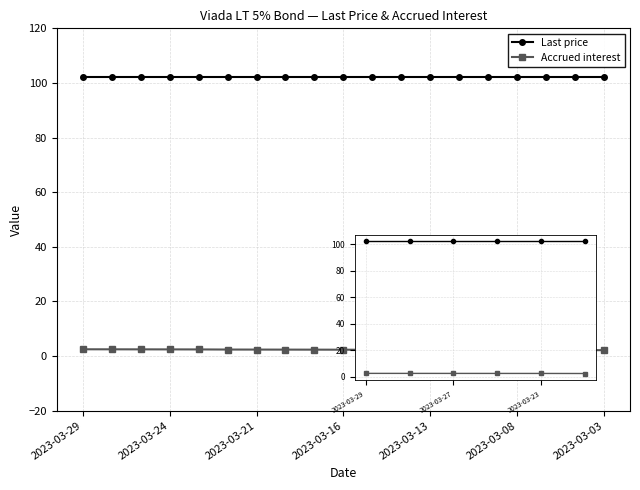

Which series has the largest total across all categories?

Last price